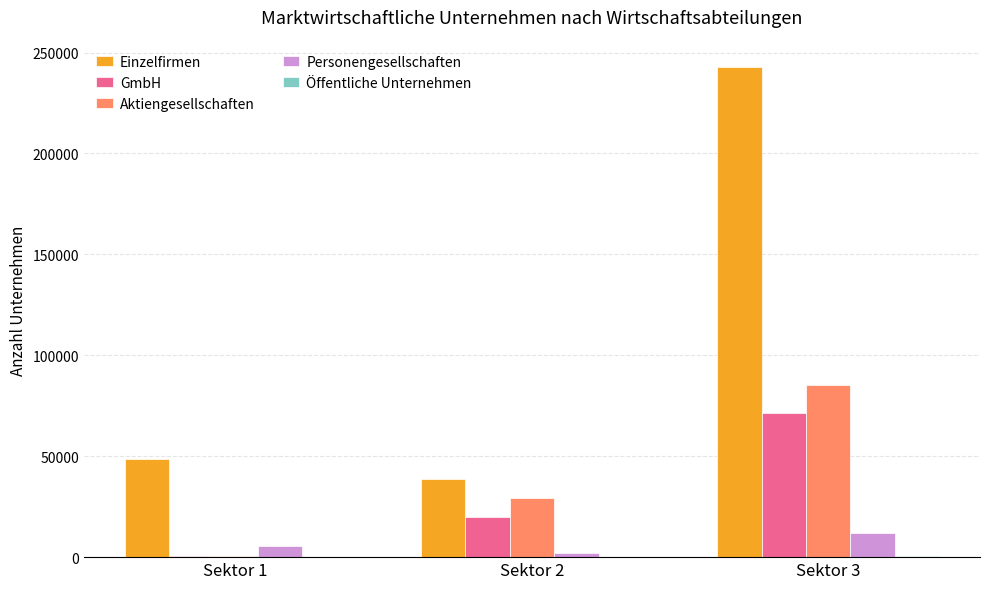

The value of GmbH at Sektor 2 is 20012. True or false?

True